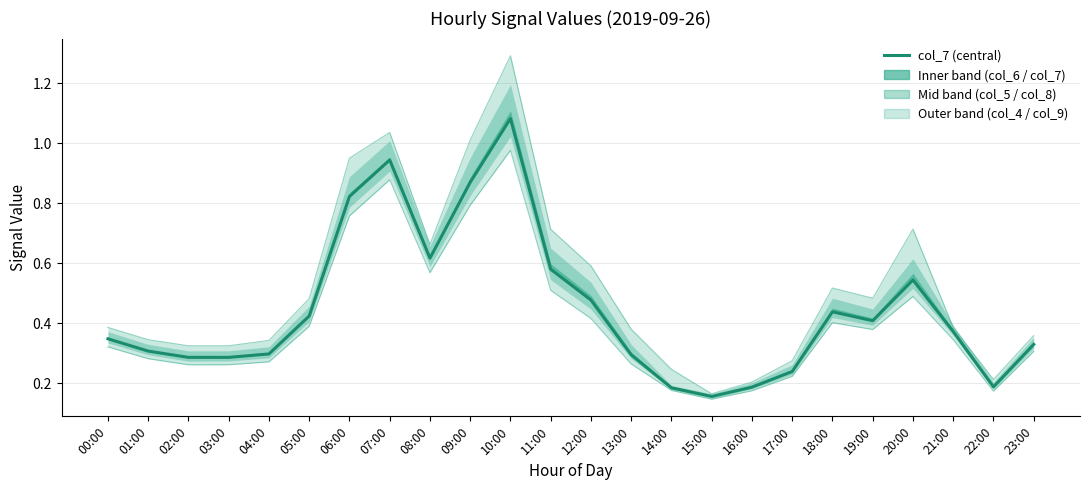

True or false: col_7 (central estimate) has a value of 0.2 at 16:00.

True